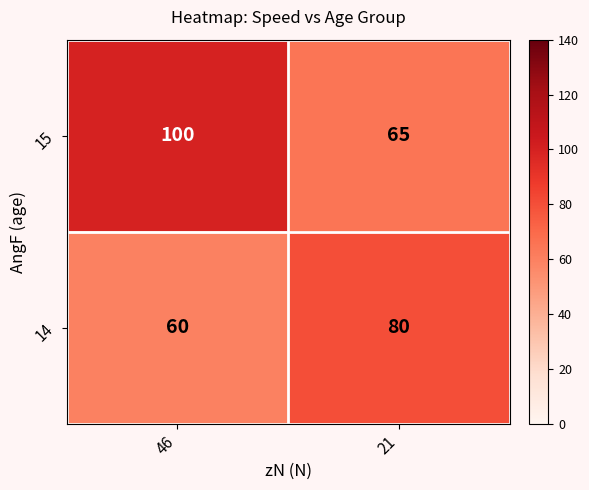

What is the total value across all series at 46?

160